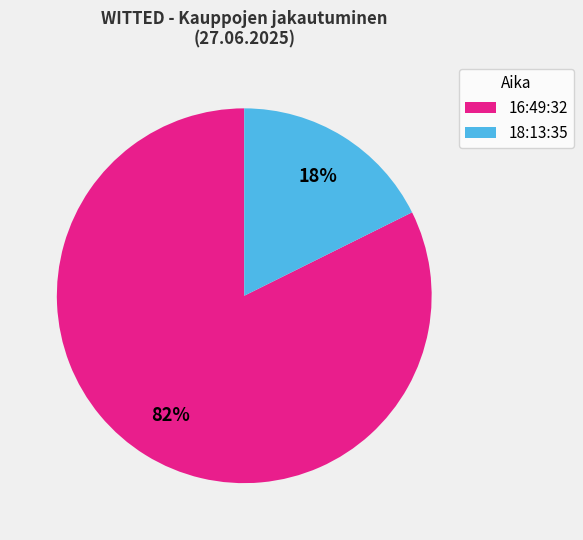

Between 16:49:32 and 18:13:35, which is larger?

16:49:32